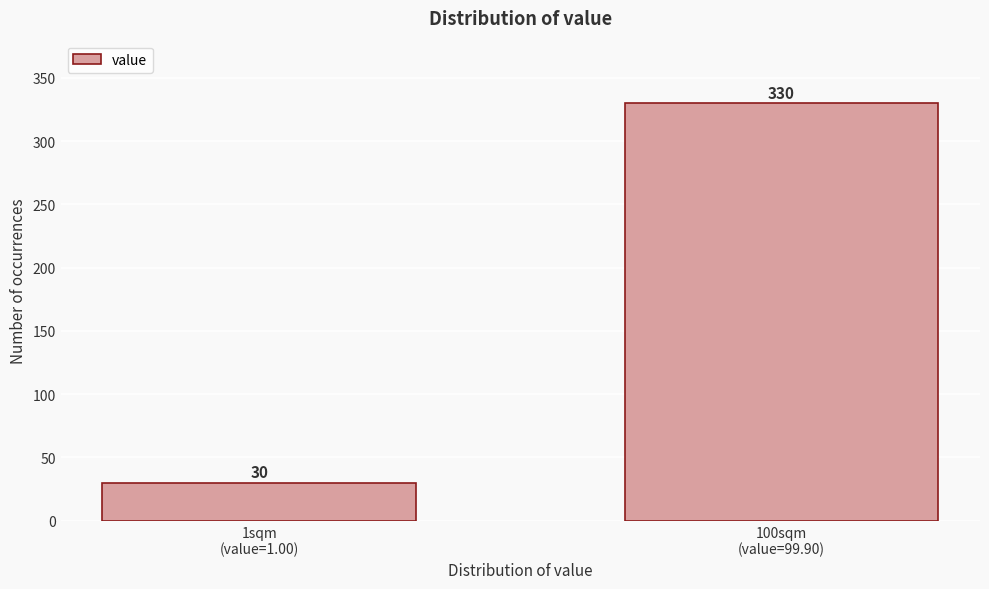

Reading left to right, what are all the values shown in this chart?

30	330